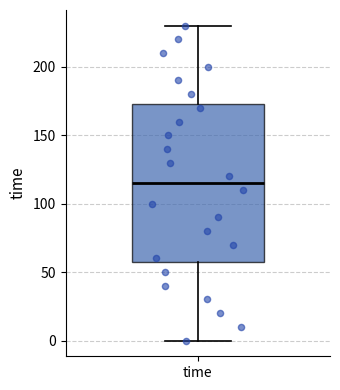

Read this box plot against the y-axis: the position of the median line, the range covered by the box, and the ends of both whiskers. The values are not printed on the chart, so give them approximately, as read against the axis.

median 115, box 60 to 175, whiskers 0 to 230